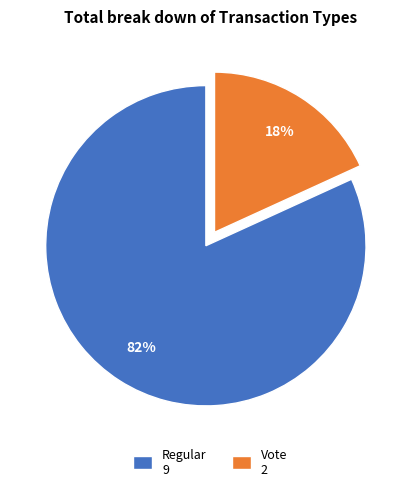

To the nearest percent, what is the difference between the largest and smallest slice percentages?

64%